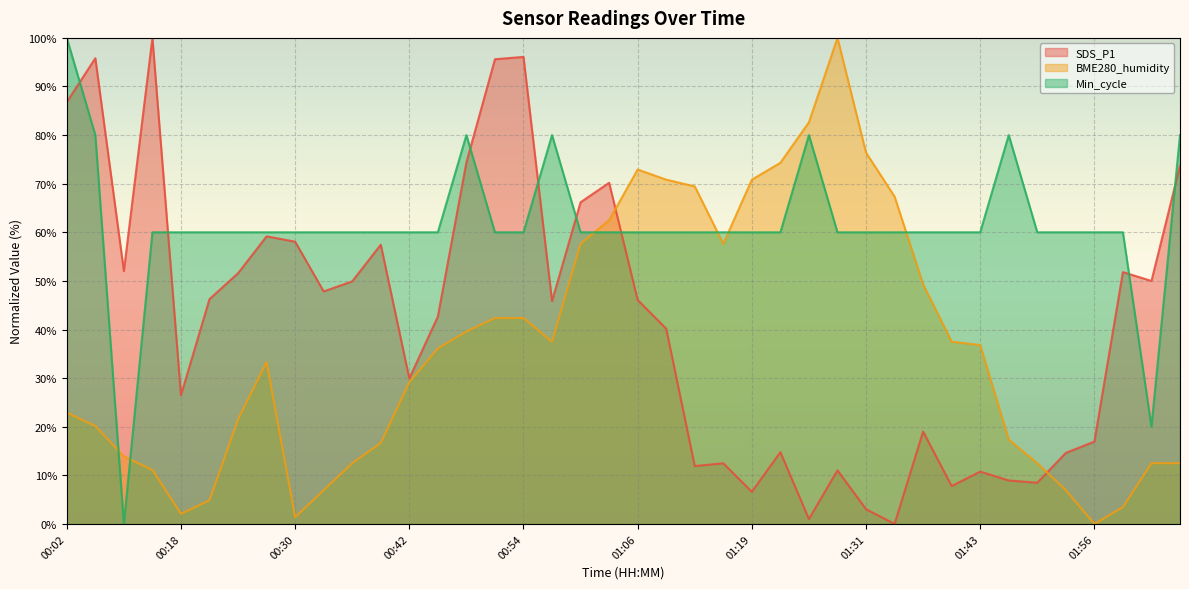

True or false: SDS_P1 has more than 2 points higher than both neighbors.

True